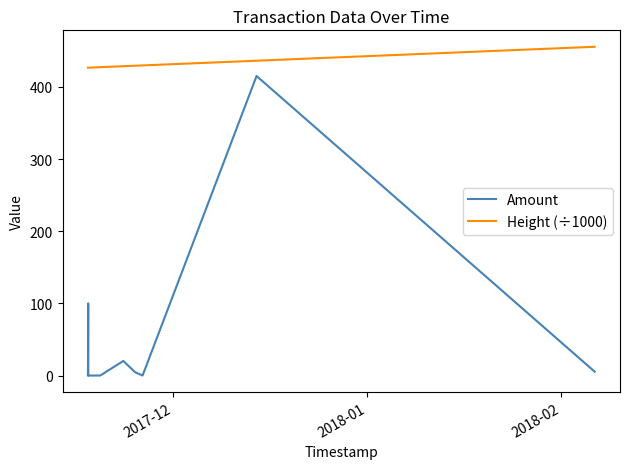

Which series has the largest range (max minus min)?

Amount